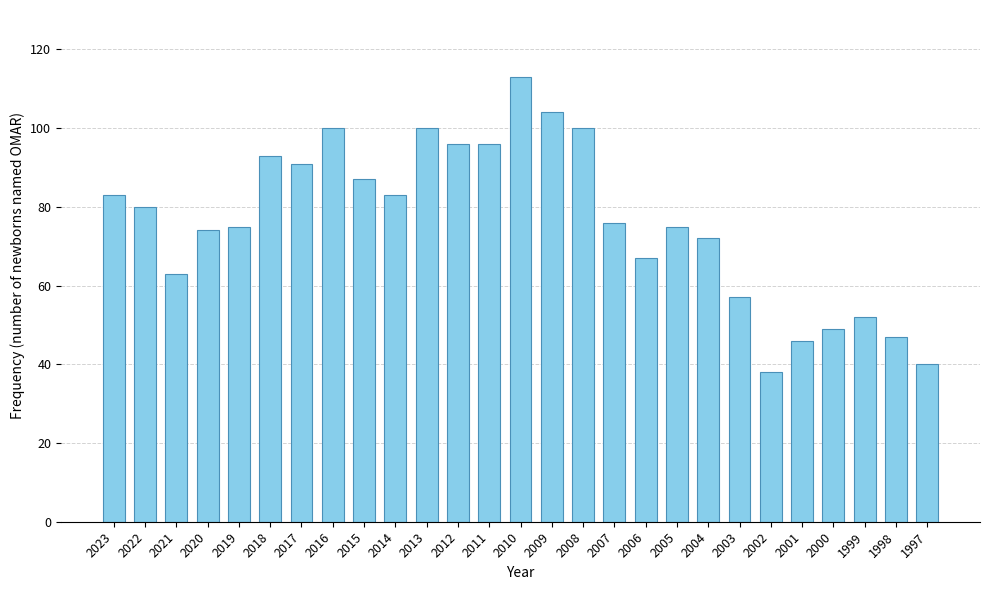

What is the average value?

76